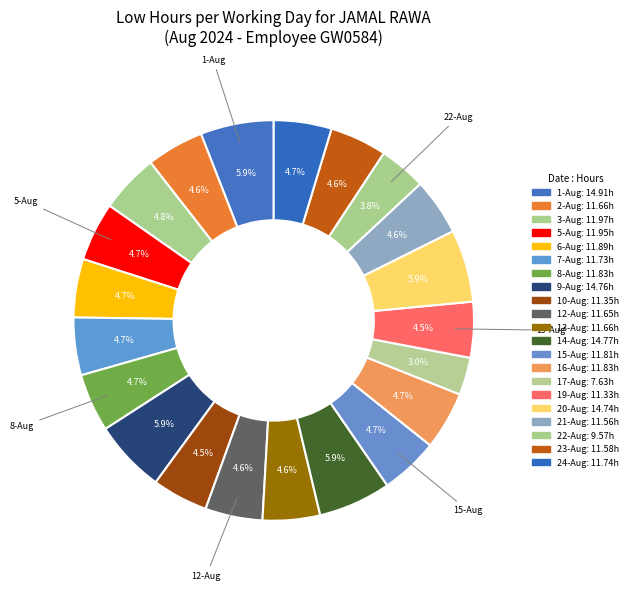

How many segments does this pie chart have?

21